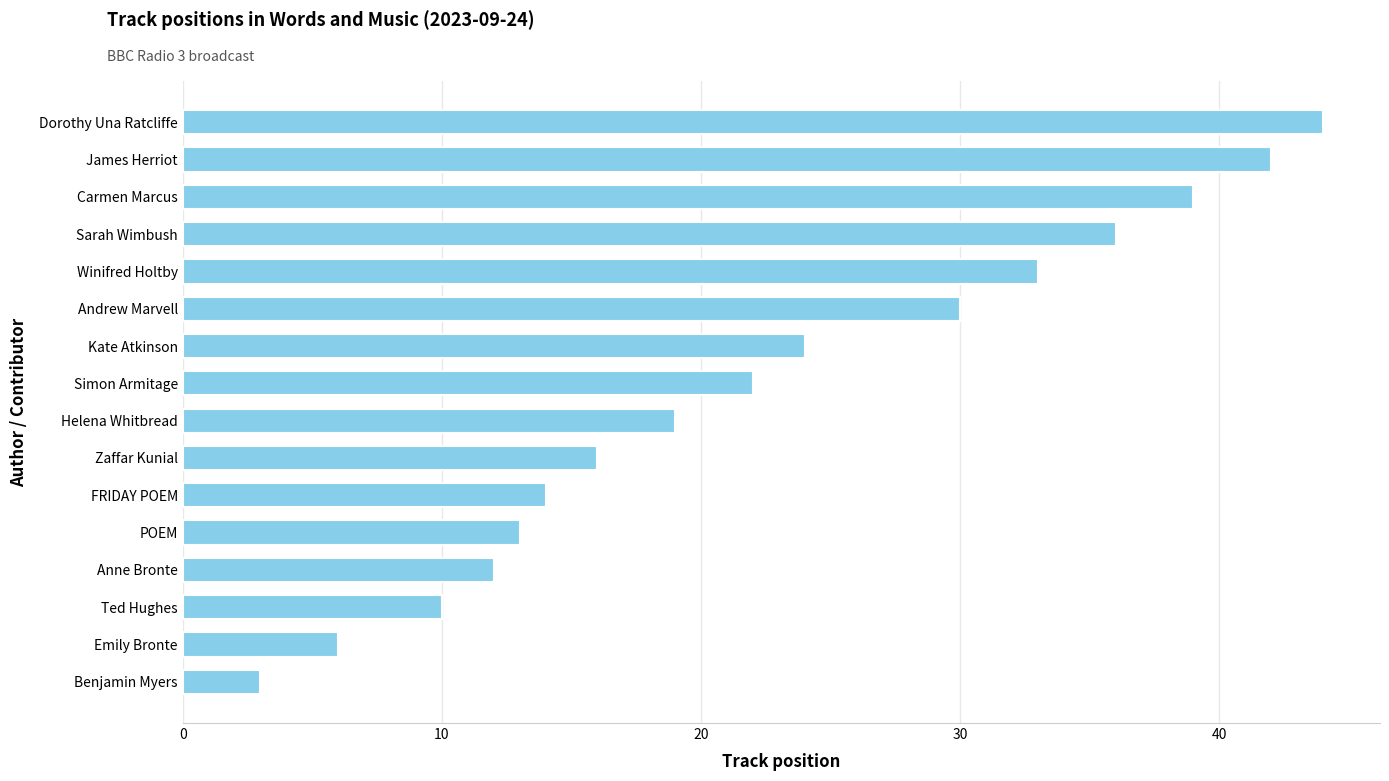

What is the ratio of the value at Zaffar Kunial to the value at Emily Bronte?

2.7